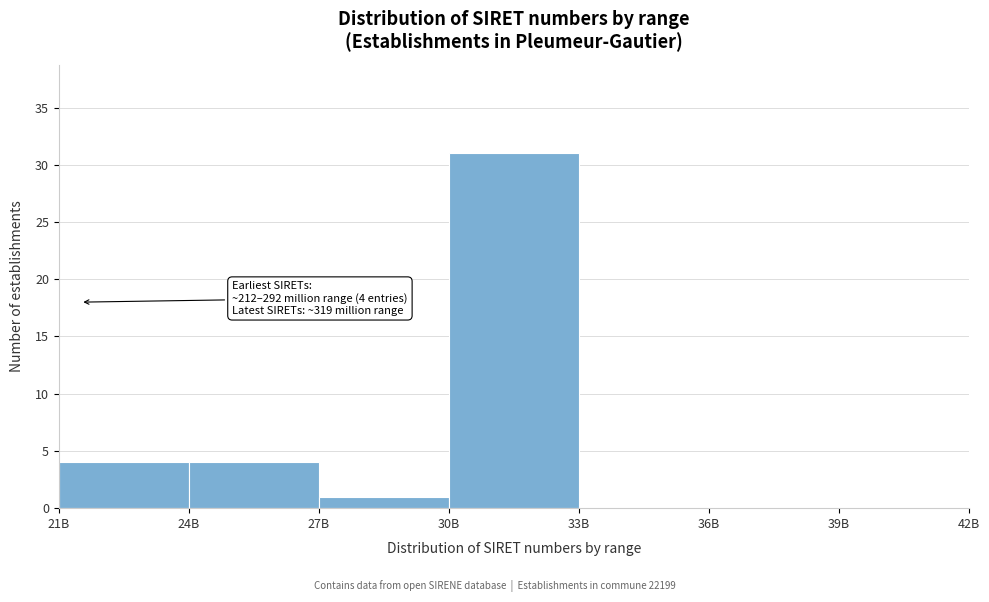

Reading right to left, what are all the values shown in this chart?

39B=0	36B=0	33B=0	30B=31	27B=1	24B=4	21B=4